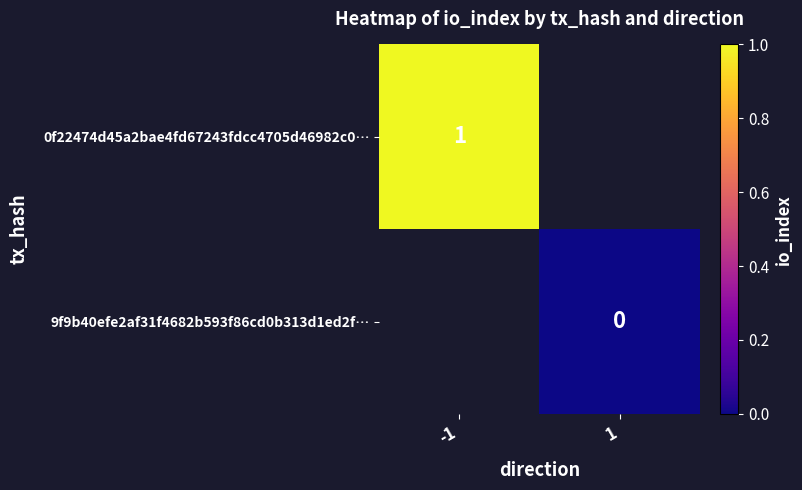

Count the number of data series in this chart.

2